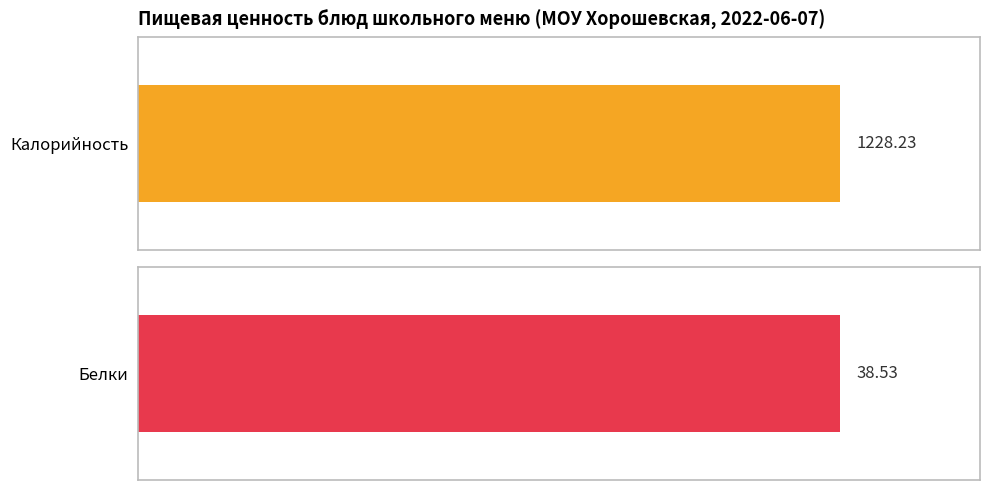

Is it true that Калорийность equals 59.7 at Фрукт?

False